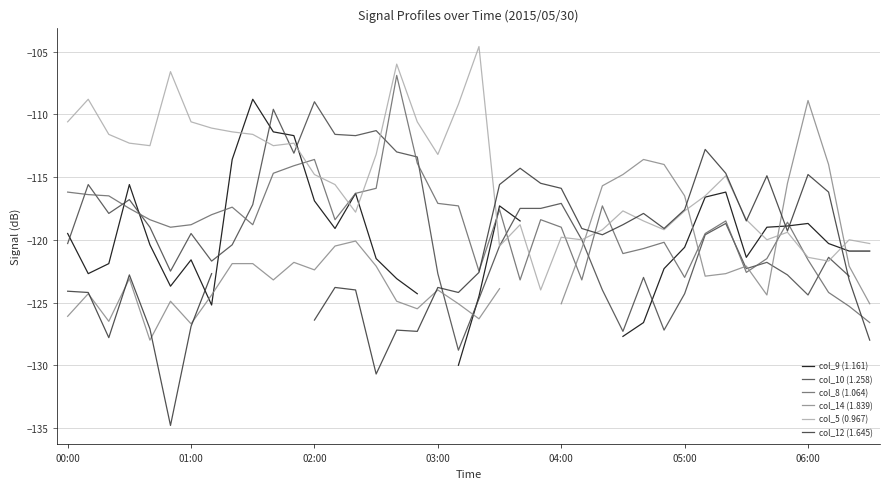

What is the value of the col_9 (1.161) point at the 14th from the left?

-119.1